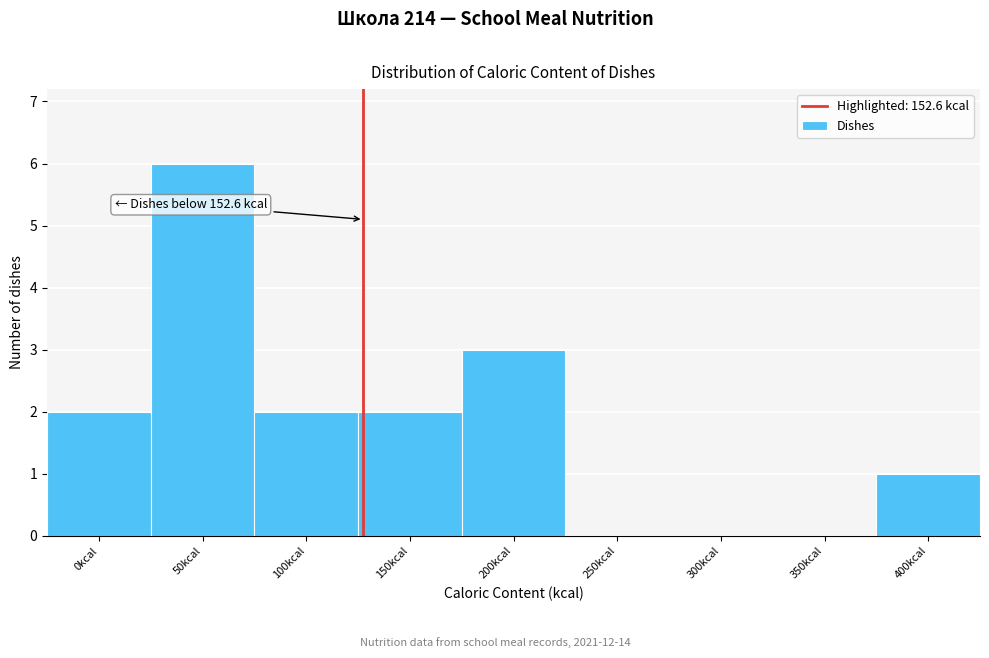

Reading left to right, what are all the values shown in this chart?

0kcal=2	50kcal=6	100kcal=2	150kcal=2	200kcal=3	250kcal=0	300kcal=0	350kcal=0	400kcal=1